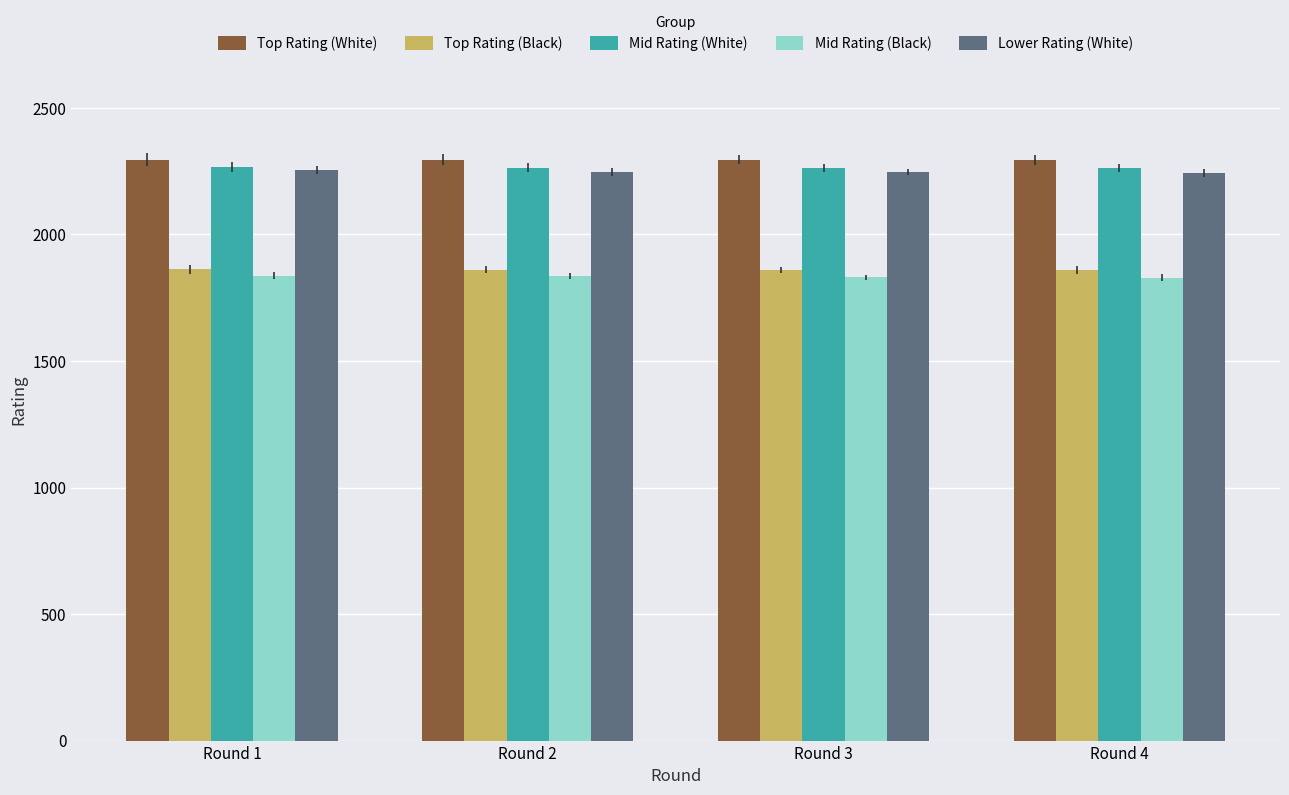

The Mid Rating (Black) series shows 1829 at Round 4. True or false?

True